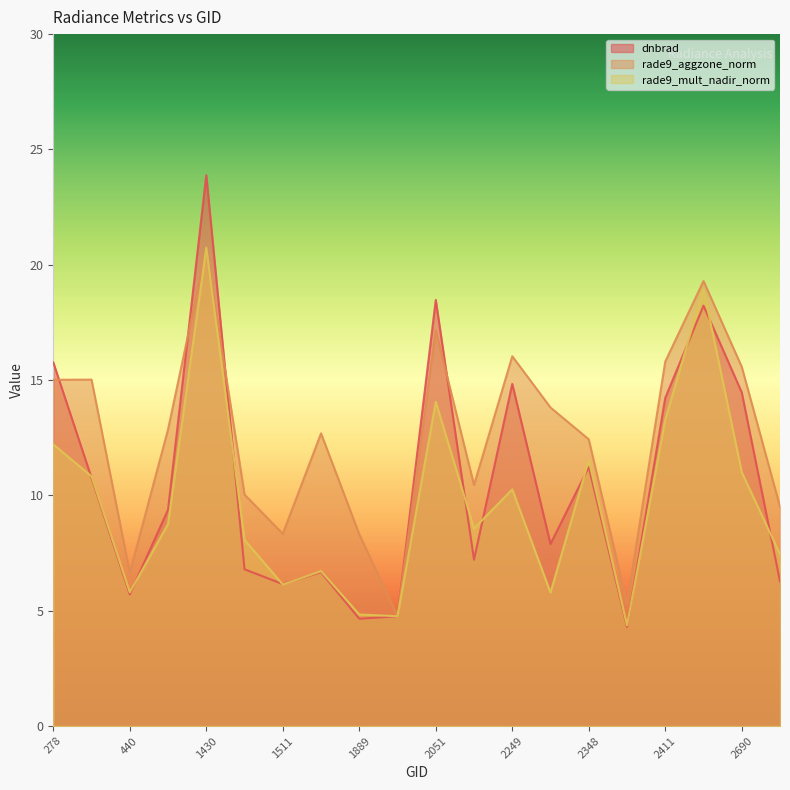

Which series has the largest total across all categories?

rade9_aggzone_norm